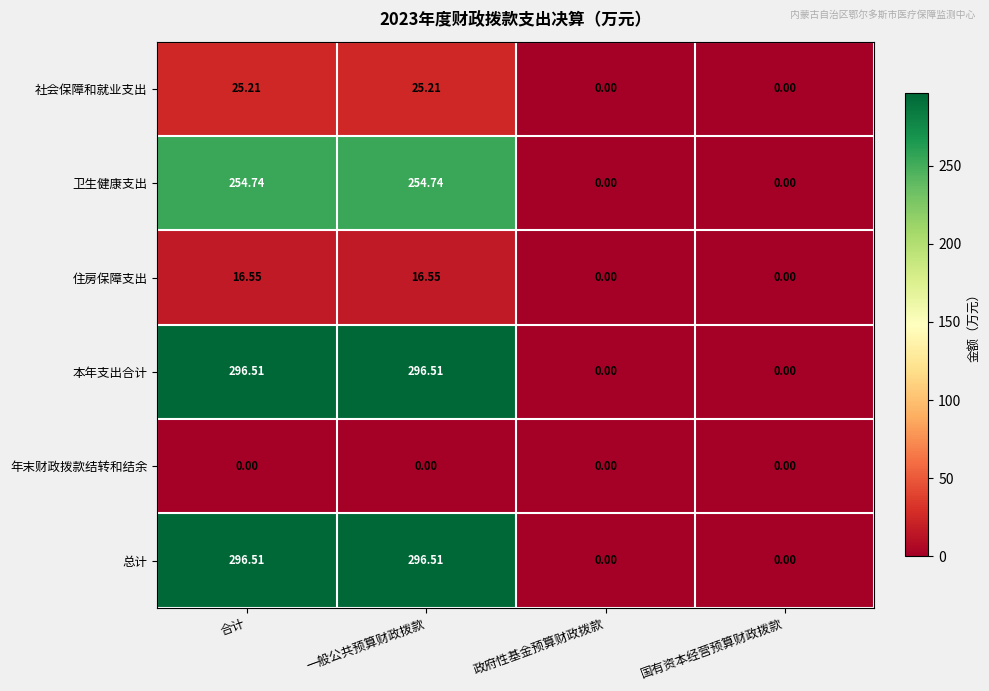

At how many categories does at least one series exceed 194?

2